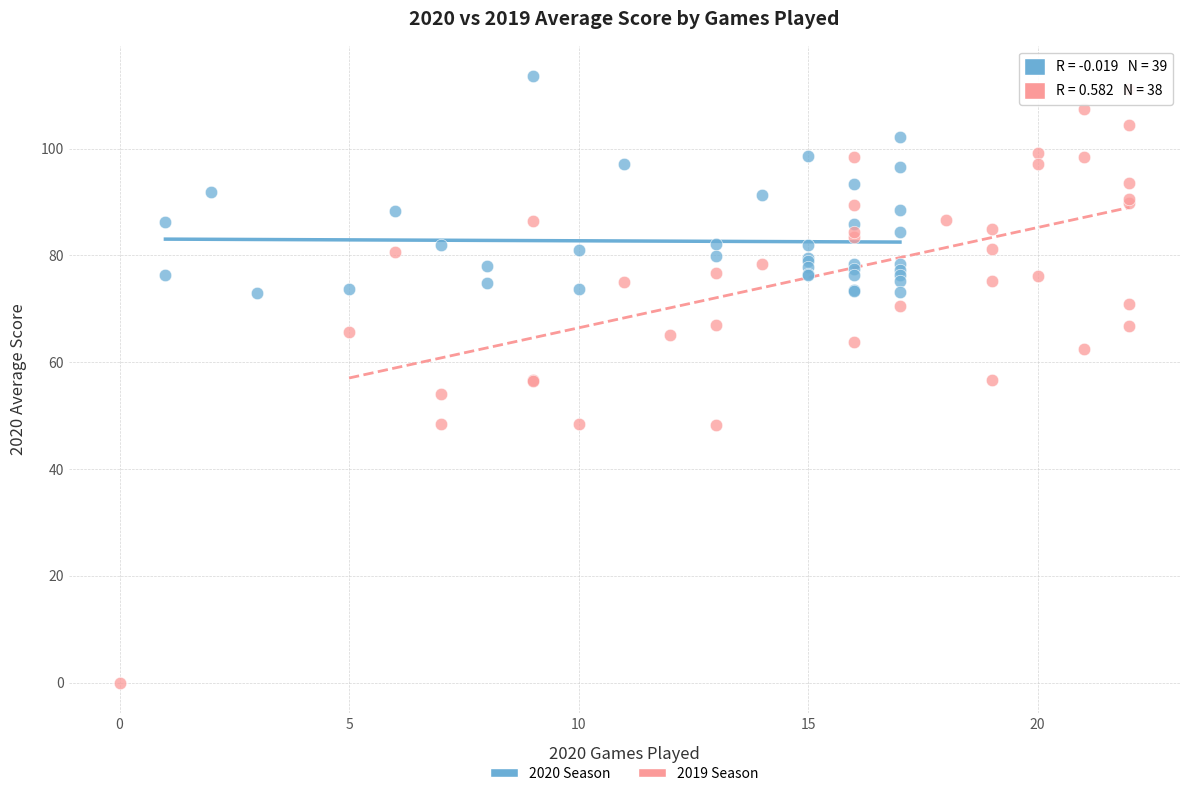

Which series contains the lowest Y value?

2019 Season